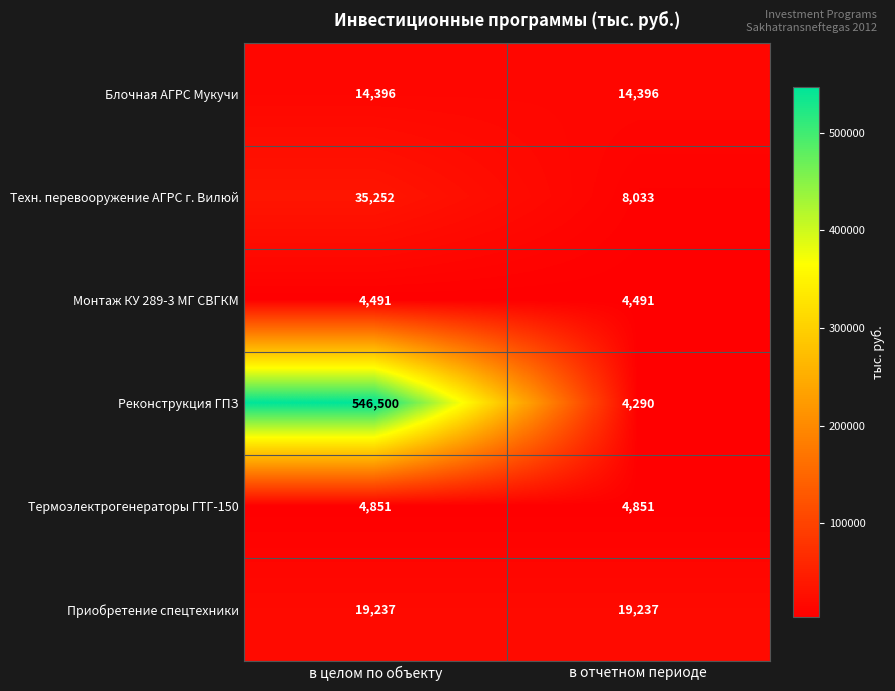

Reading right to left, transcribe all the data shown in this chart.

Блочная АГРС Мукучи: в отчетном периоде=14396	в целом по объекту=14396
Техн. перевооружение АГРС г. Вилюй: в отчетном периоде=8033	в целом по объекту=35252
Монтаж КУ 289-3 МГ СВГКМ: в отчетном периоде=4491	в целом по объекту=4491
Реконструкция ГПЗ: в отчетном периоде=4290	в целом по объекту=546500
Термоэлектрогенераторы ГТГ-150: в отчетном периоде=4851	в целом по объекту=4851
Приобретение спецтехники: в отчетном периоде=19237	в целом по объекту=19237